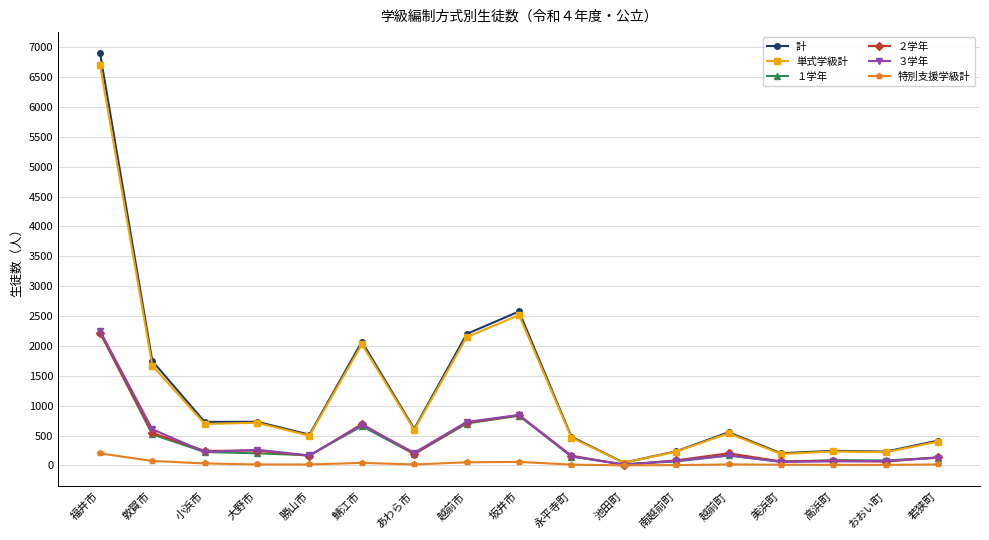

Where is 単式学級計 nearest to the value 3374?

坂井市